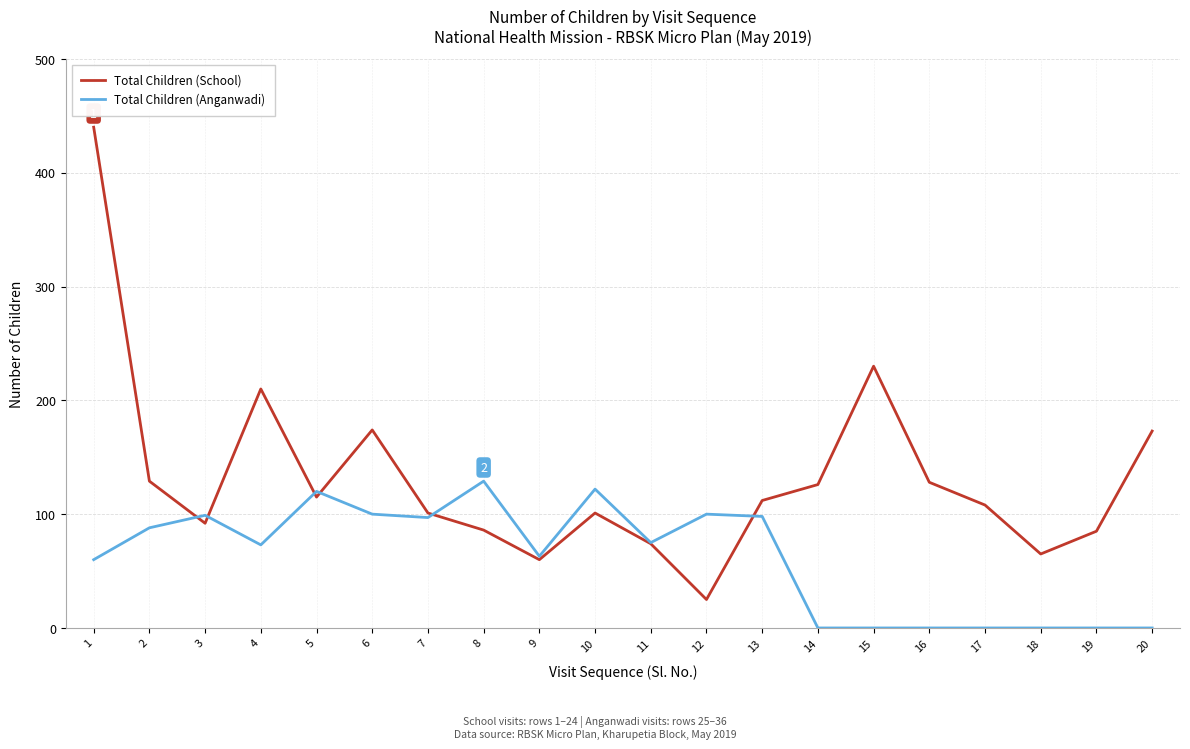

Rank the series by their maximum value, from highest to lowest.

Total Children (School), Total Children (Anganwadi)